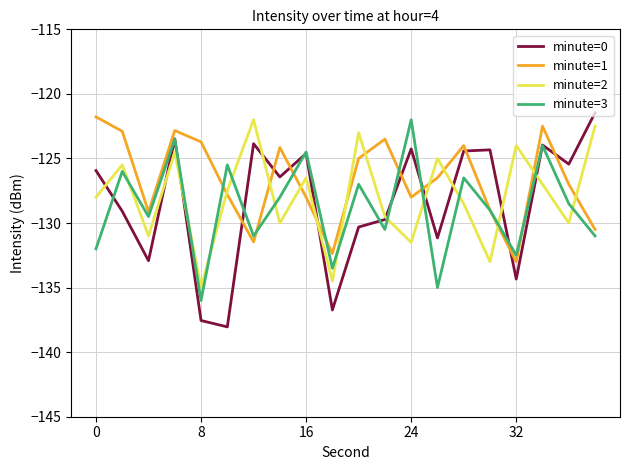

True or false: minute=1 and minute=0 cross at least once.

True